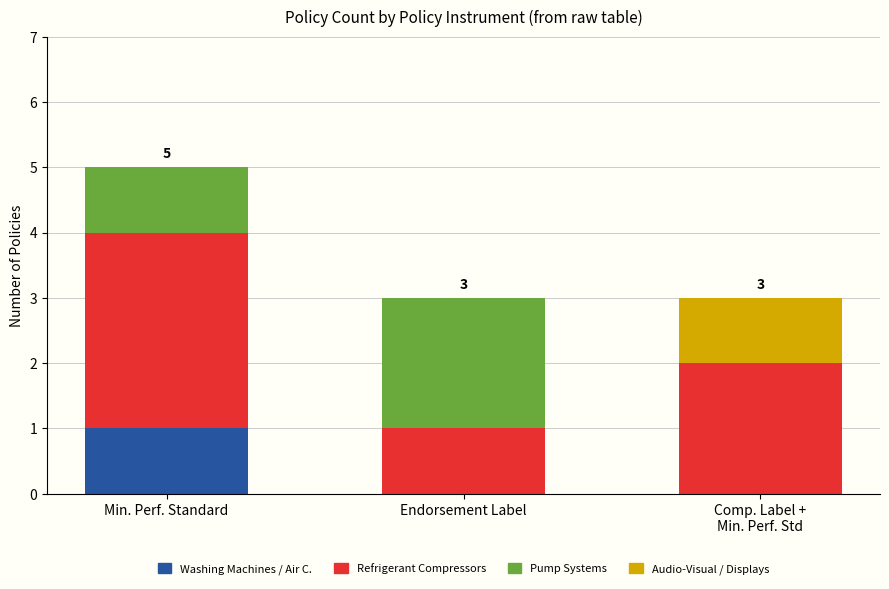

At which category is the sum across all series the highest?

Min. Perf. Standard